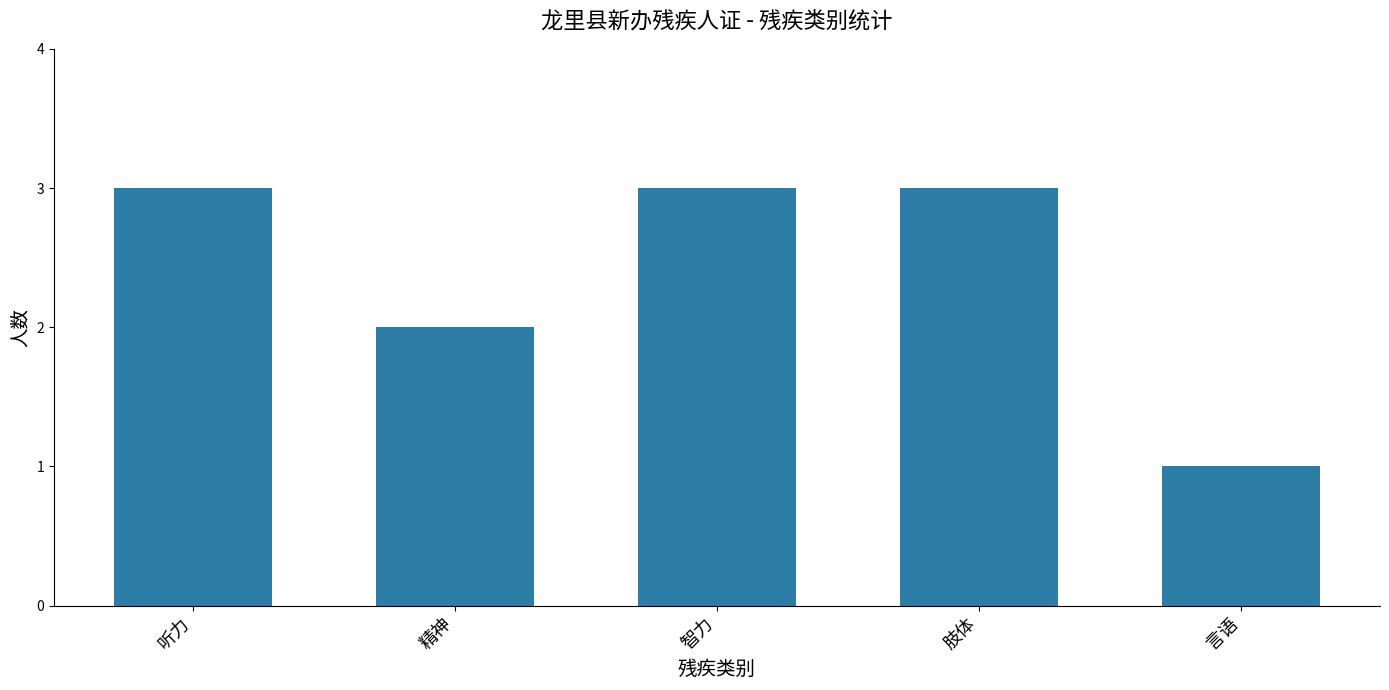

The value at 智力 is 3. True or false?

True